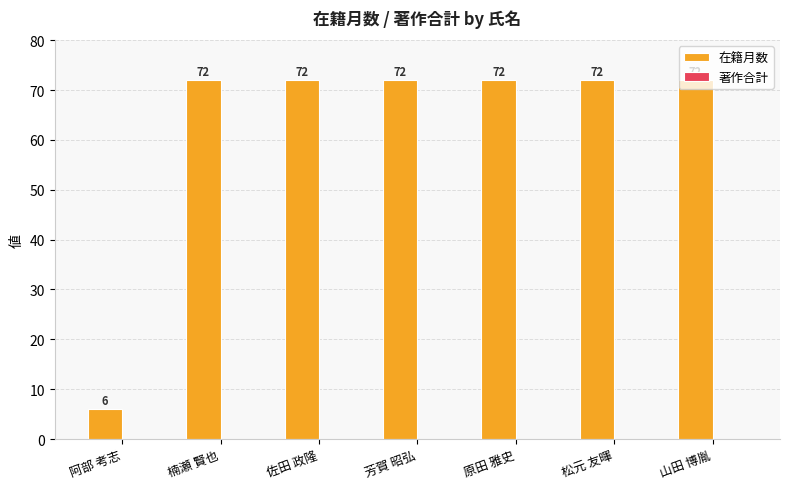

The chart shows a value of 72 at 芳賀 昭弘. True or false?

True